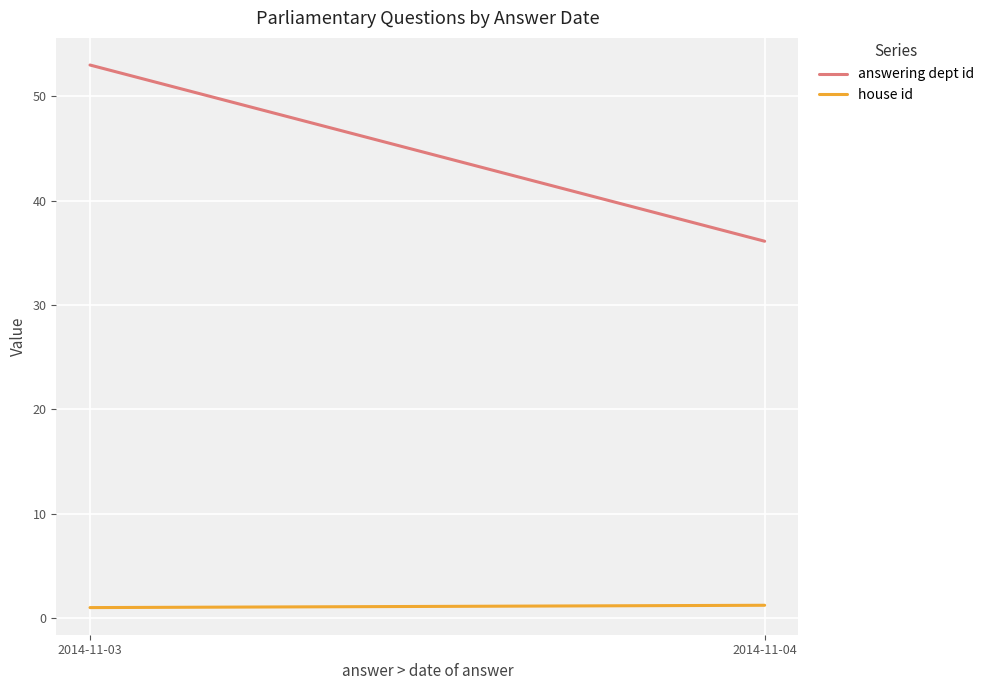

At which category does the chart reach its peak across all series?

2014-11-03